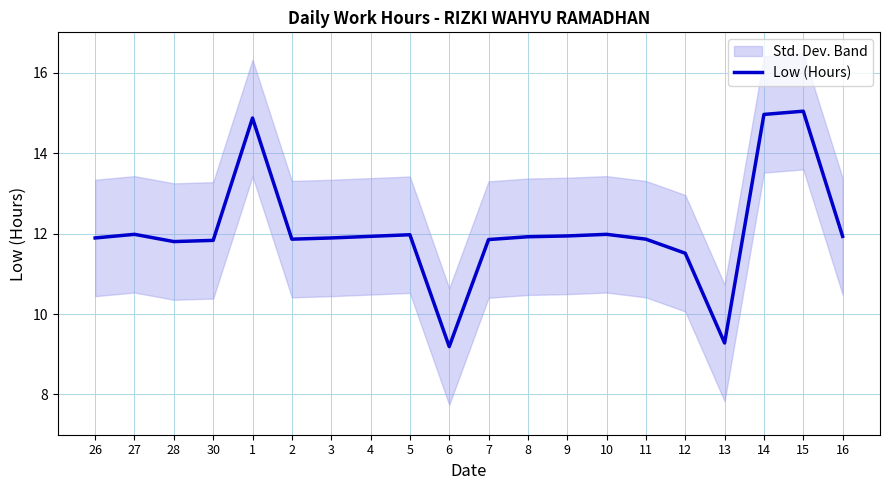

What is the average value?

12.1